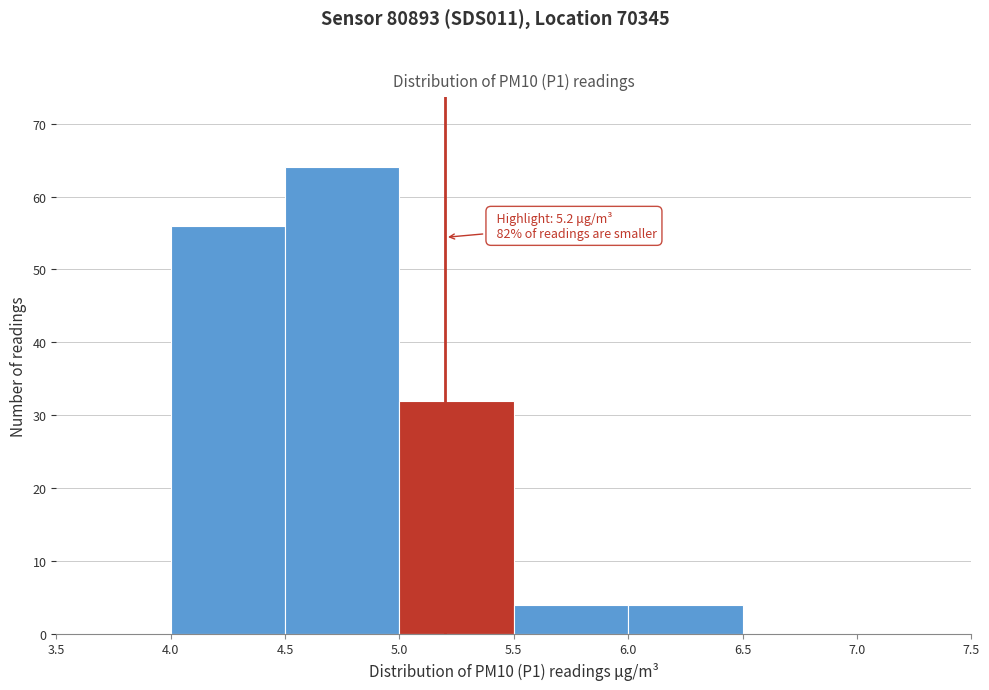

Over which range of the x-axis is the bar tallest?

4.5 to 5.0